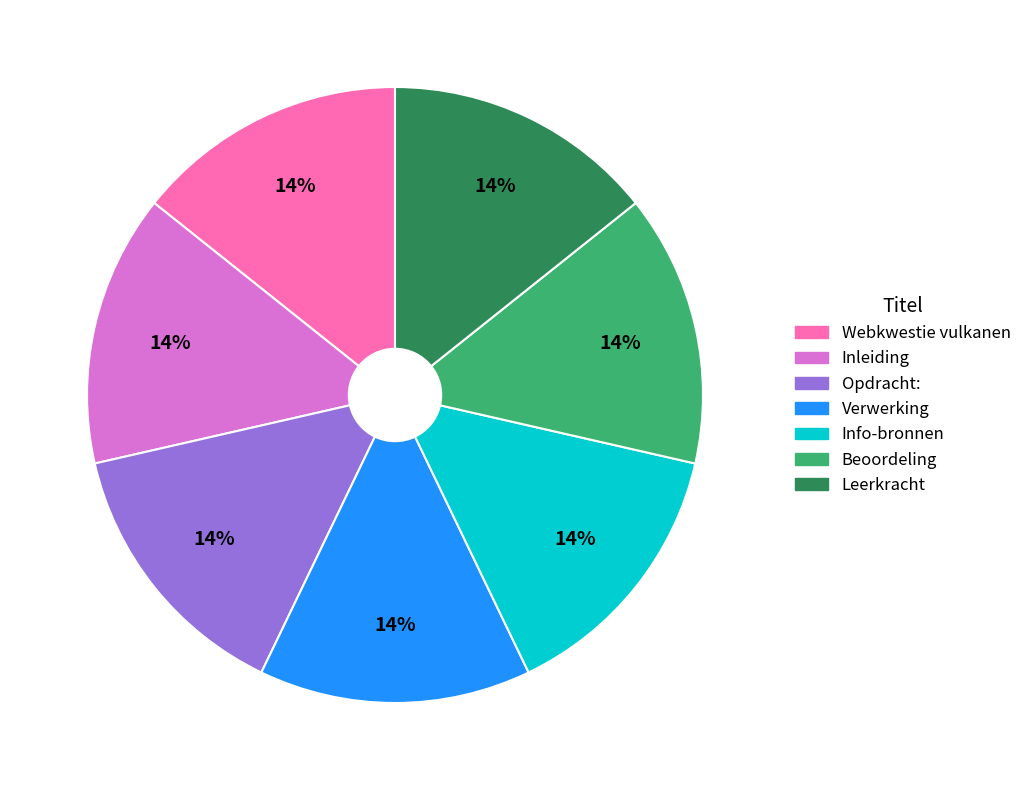

How many segments does this pie chart have?

7